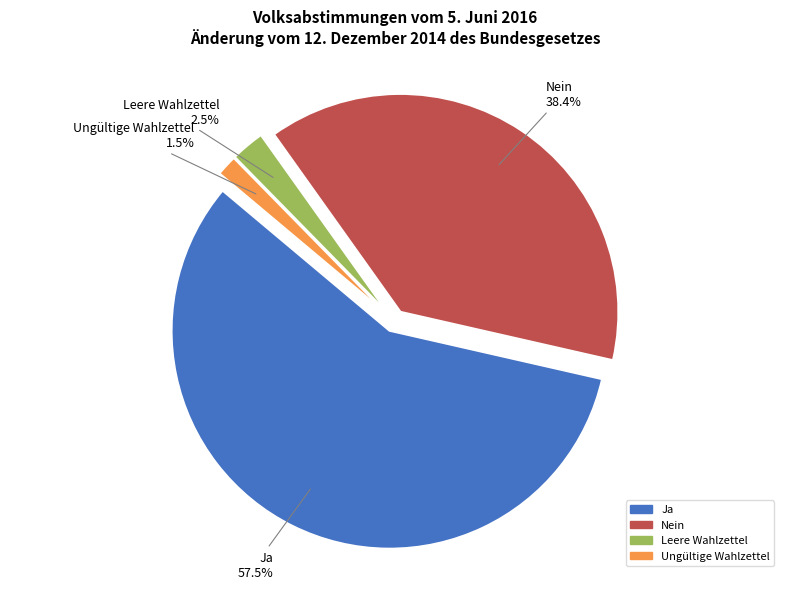

What is the ratio of the value at Ja to the value at Leere Wahlzettel?

23.1